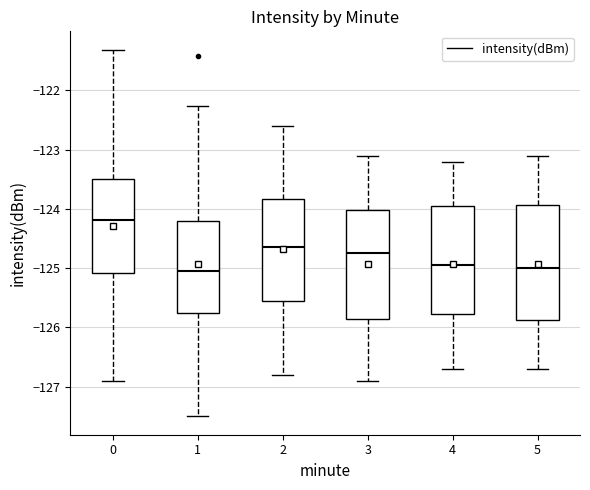

Reading left to right, transcribe this box plot: for each box, give where its median line is, the range the box spans, and where its two whiskers end, as read against the y-axis. The values are not printed on the chart, so give them approximately, as read against the axis.

0: median -124.2, box -125.1 to -123.5, whiskers -126.9 to -121.3
1: median -125.0, box -125.8 to -124.2, whiskers -127.5 to -122.3
2: median -124.6, box -125.5 to -123.8, whiskers -126.8 to -122.6
3: median -124.7, box -125.8 to -124.0, whiskers -126.9 to -123.1
4: median -124.9, box -125.8 to -123.9, whiskers -126.7 to -123.2
5: median -125.0, box -125.9 to -123.9, whiskers -126.7 to -123.1